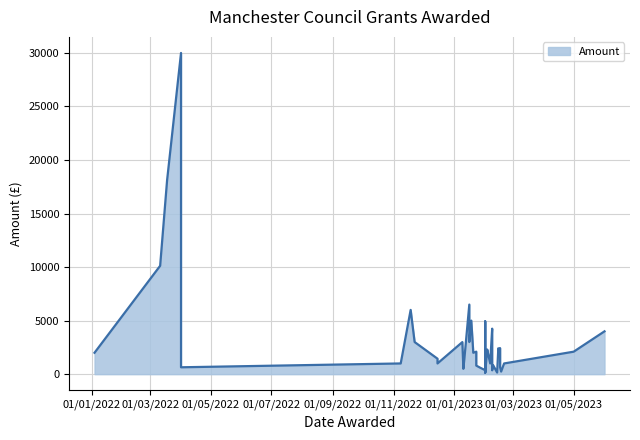

Where is the data nearest to the value 15067?

2022-03-18